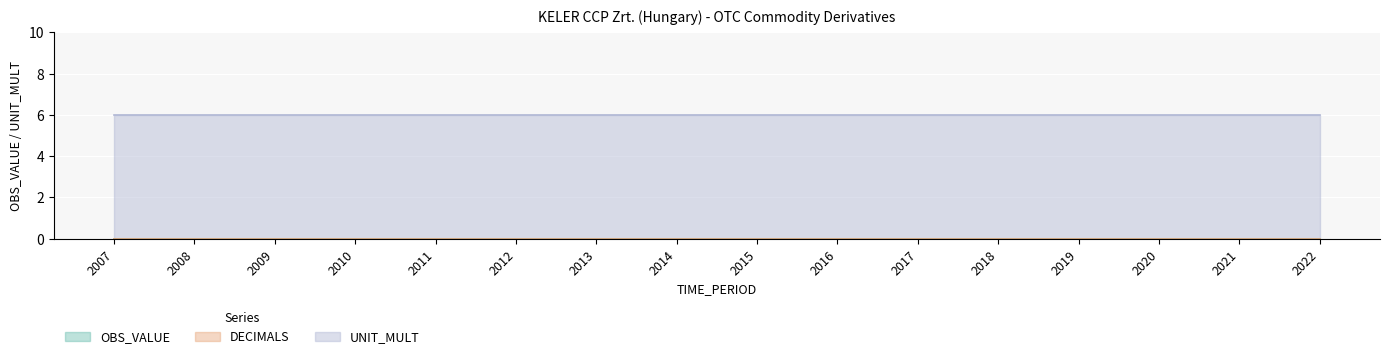

At 2010, list the series in order from largest to smallest.

UNIT_MULT, OBS_VALUE, DECIMALS